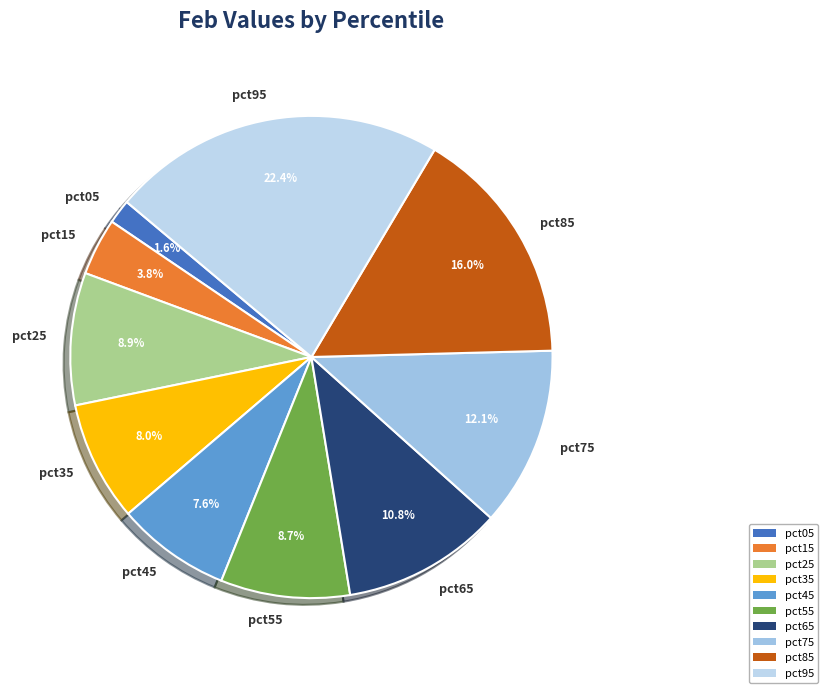

Which slice is the largest?

pct95